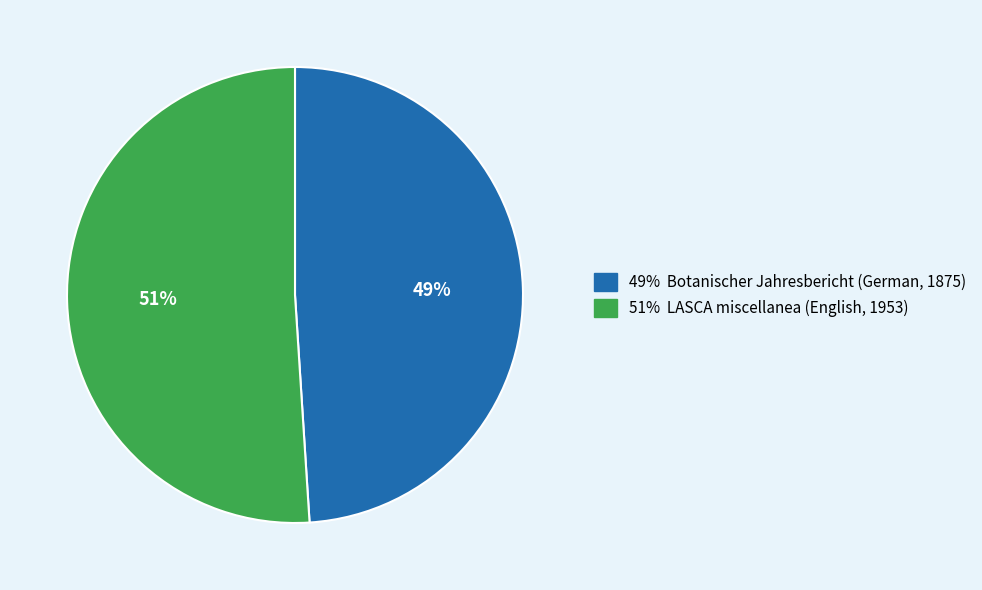

Count the number of slices in the pie.

2